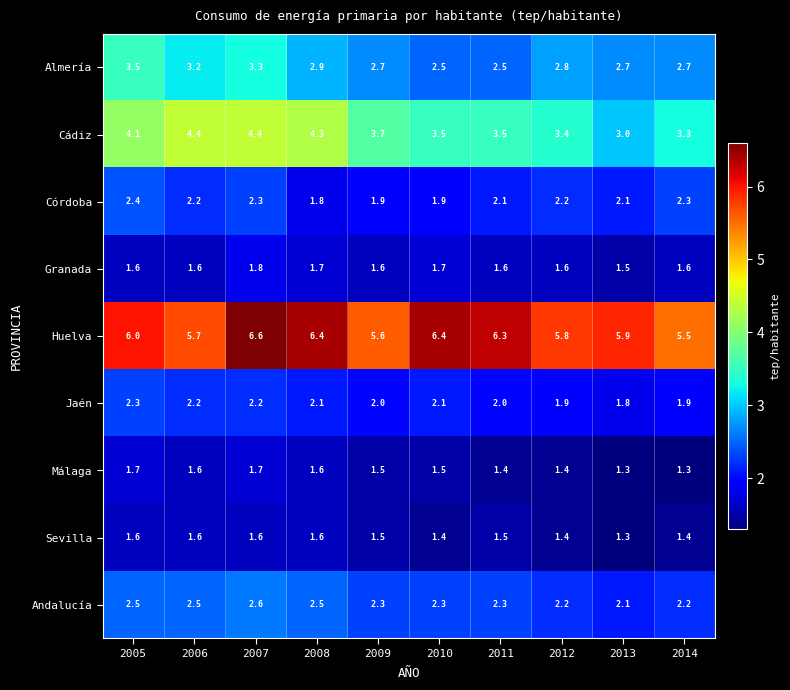

At how many categories does at least one series exceed 3?

10